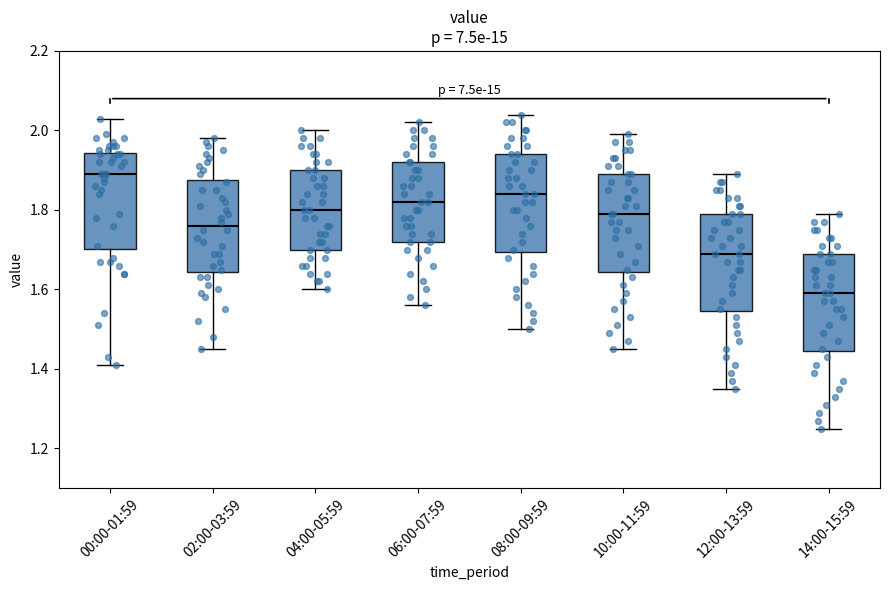

Reading left to right, read every box against the y-axis: the position of its median line, the range the box covers, and the ends of its whiskers. The values are not printed on the chart, so give them approximately, as read against the axis.

00:00-01:59: median 1.90, box 1.70 to 1.94, whiskers 1.42 to 2.04
02:00-03:59: median 1.76, box 1.64 to 1.88, whiskers 1.46 to 1.98
04:00-05:59: median 1.80, box 1.70 to 1.90, whiskers 1.60 to 2.00
06:00-07:59: median 1.82, box 1.72 to 1.92, whiskers 1.56 to 2.02
08:00-09:59: median 1.84, box 1.70 to 1.94, whiskers 1.50 to 2.04
10:00-11:59: median 1.80, box 1.64 to 1.90, whiskers 1.46 to 2.00
12:00-13:59: median 1.70, box 1.54 to 1.80, whiskers 1.36 to 1.90
14:00-15:59: median 1.60, box 1.44 to 1.70, whiskers 1.26 to 1.80